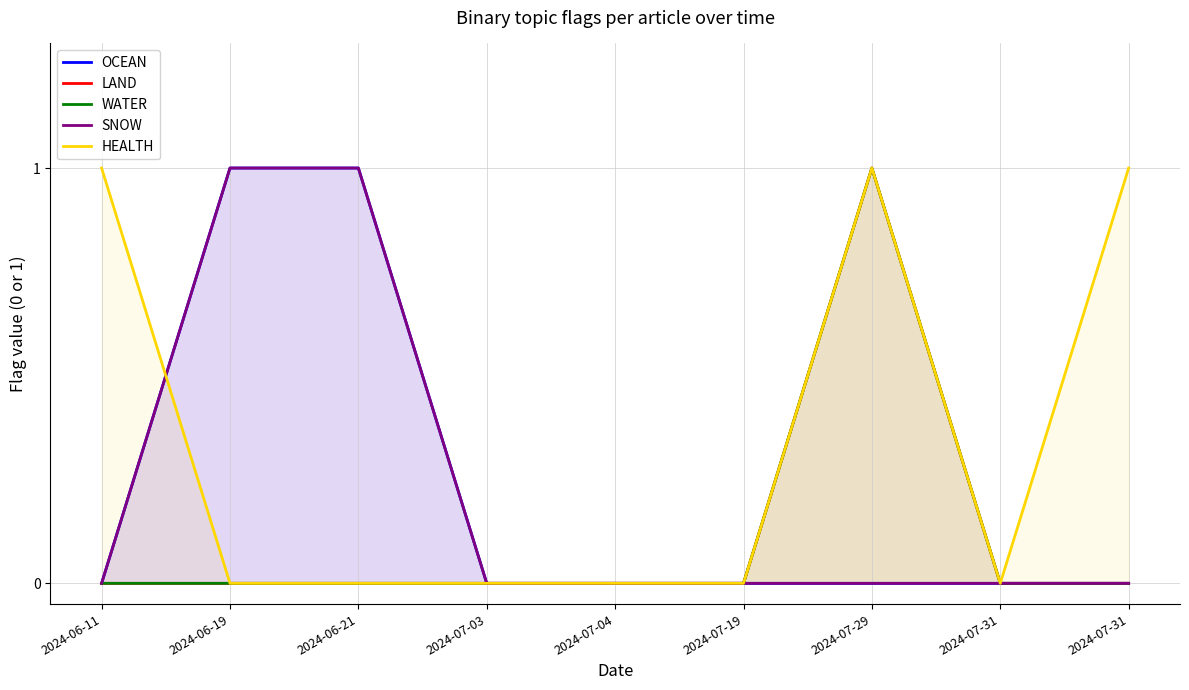

Reading left to right, extract all data points from this chart.

OCEAN: 0	1	1	0	0	0	0	0	0
LAND: 0	0	0	0	0	0	1	0	0
WATER: 0	0	0	0	0	0	1	0	0
SNOW: 0	1	1	0	0	0	0	0	0
HEALTH: 1	0	0	0	0	0	1	0	1